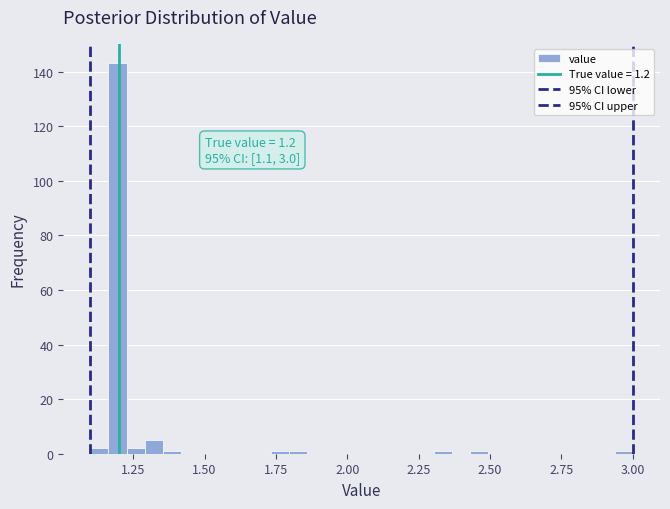

Read against the x-axis, roughly where is the centre of the tallest bar?

1.20